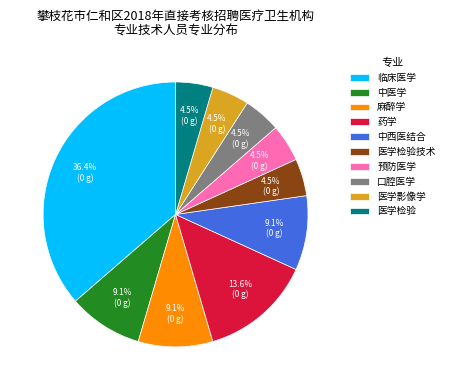

What portion of the pie excludes 医学检验?

95.5%